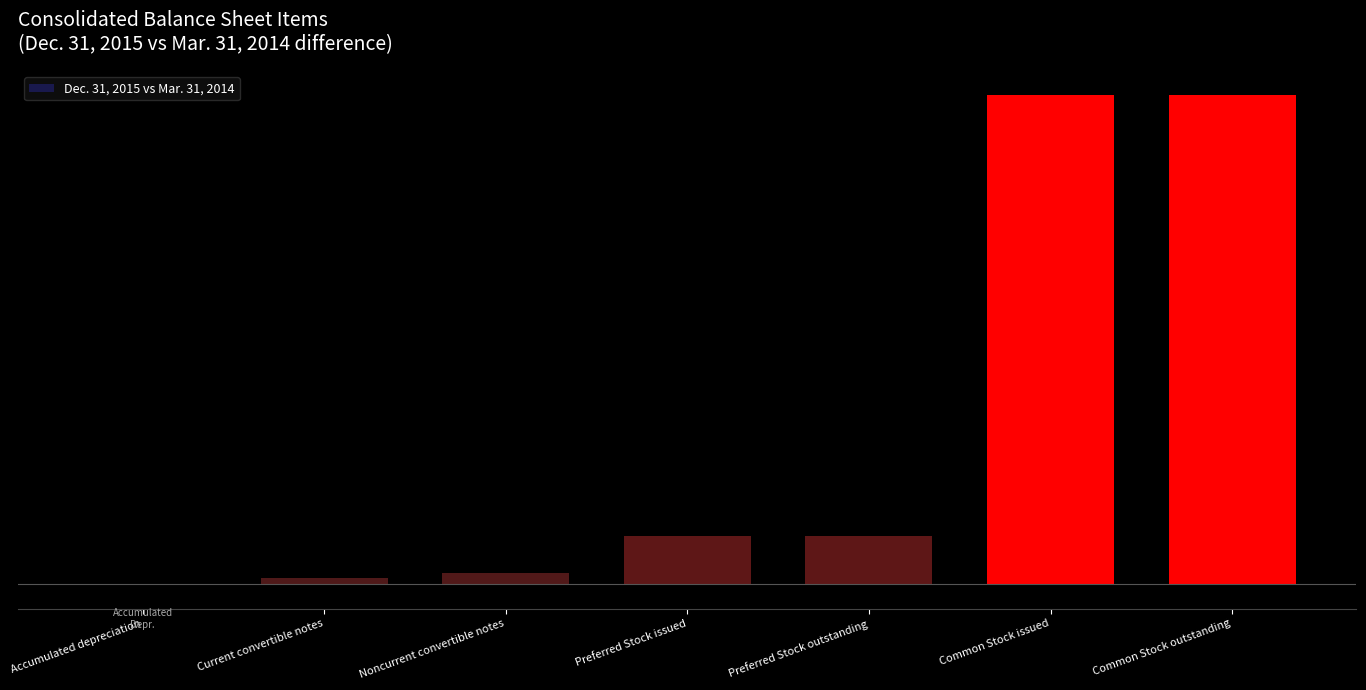

What is the average value?

3253100